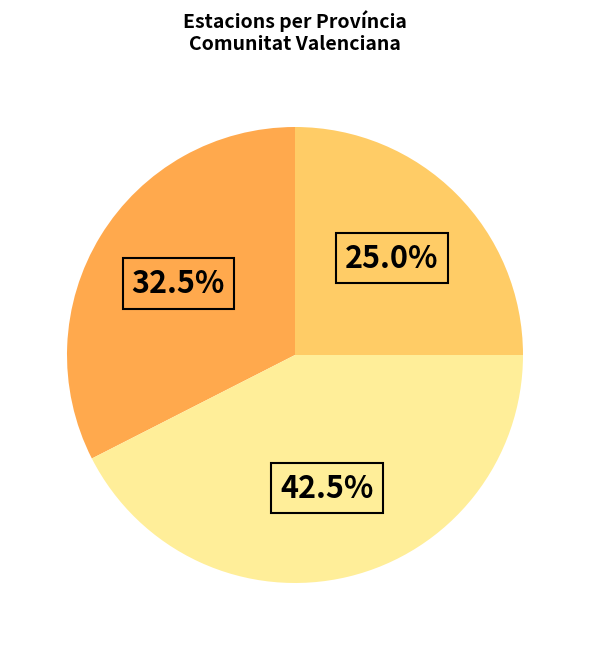

Is there a majority slice in this chart?

No